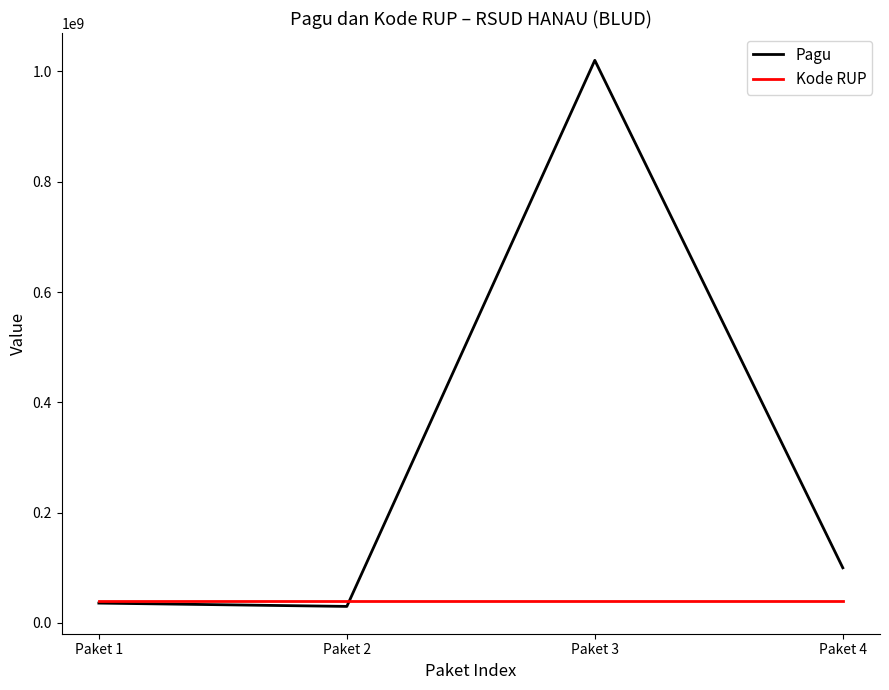

What is the total value across all series at Paket 3?

1058945794